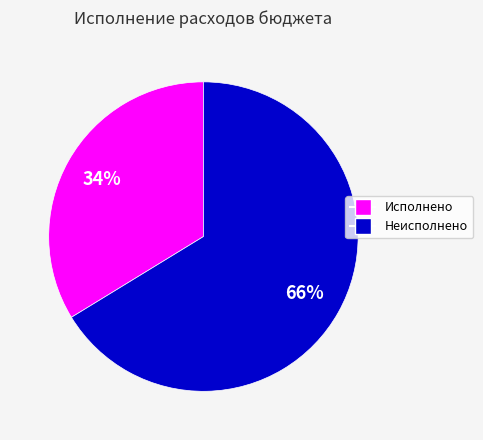

To the nearest percent, what is the average slice percentage?

50%